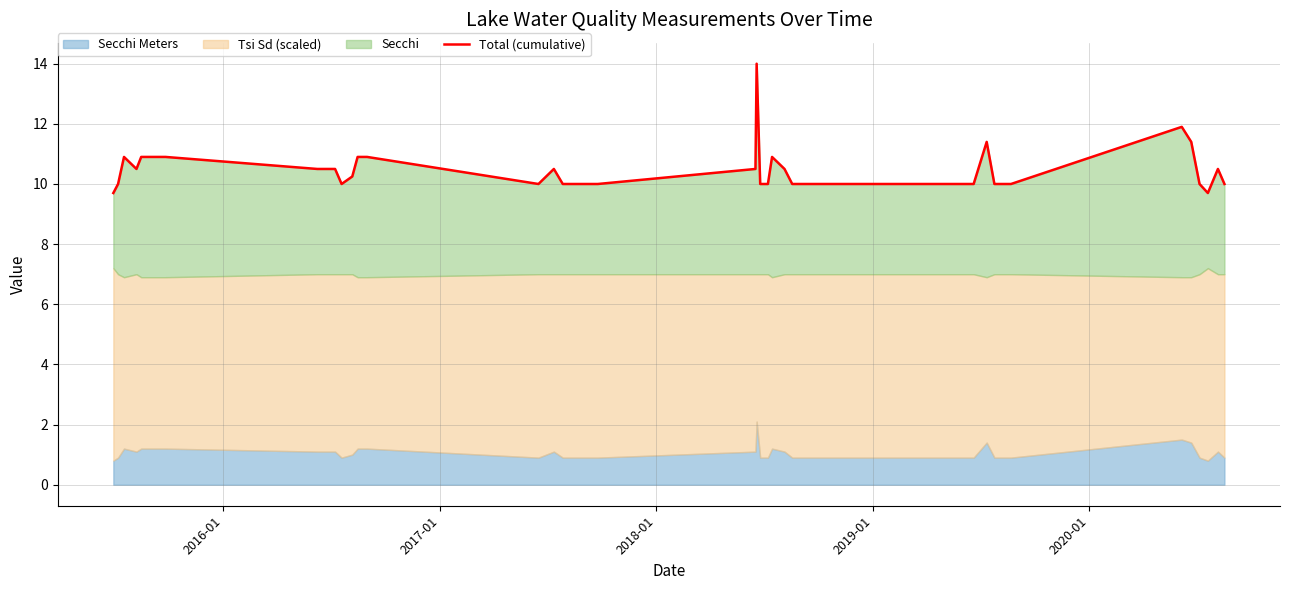

True or false: the data shows 16.0 at 21.

False